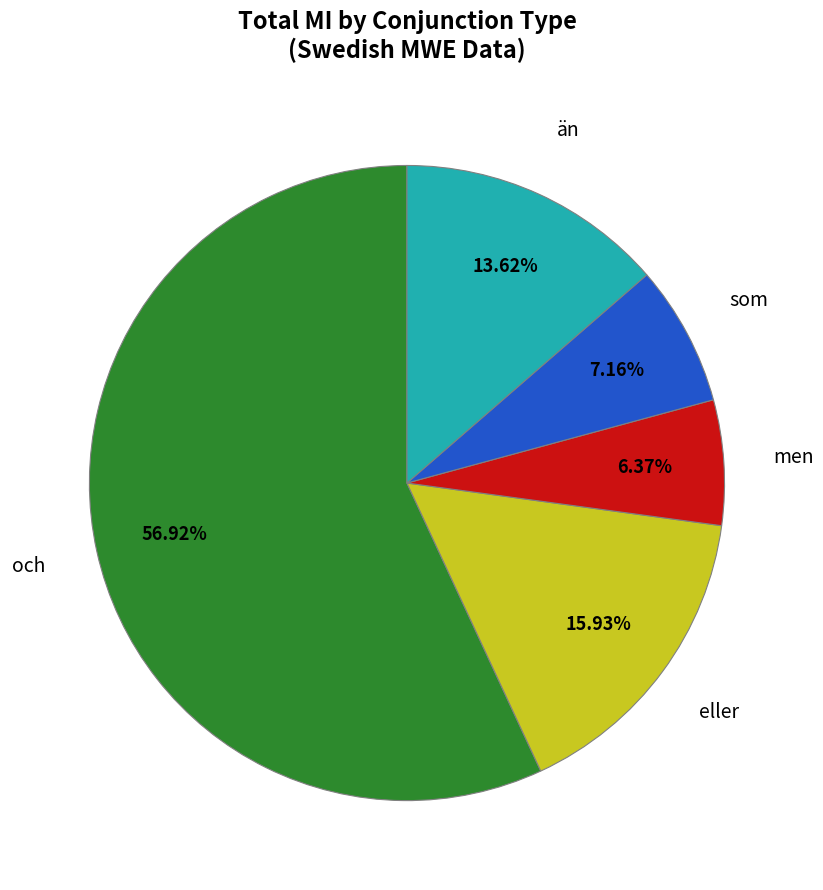

Does any single category account for the majority?

Yes